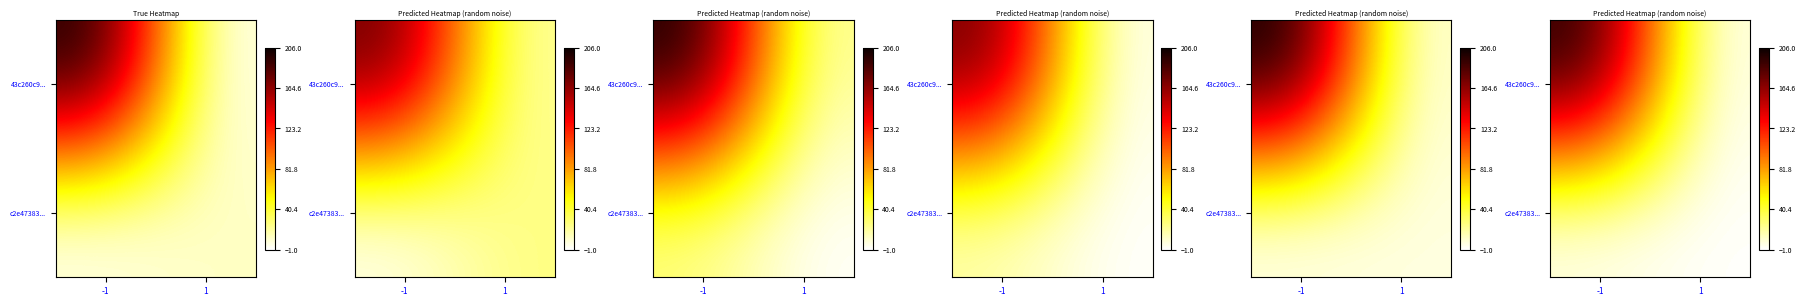

Rank the categories by row_1 value from highest to lowest.

-1, 1